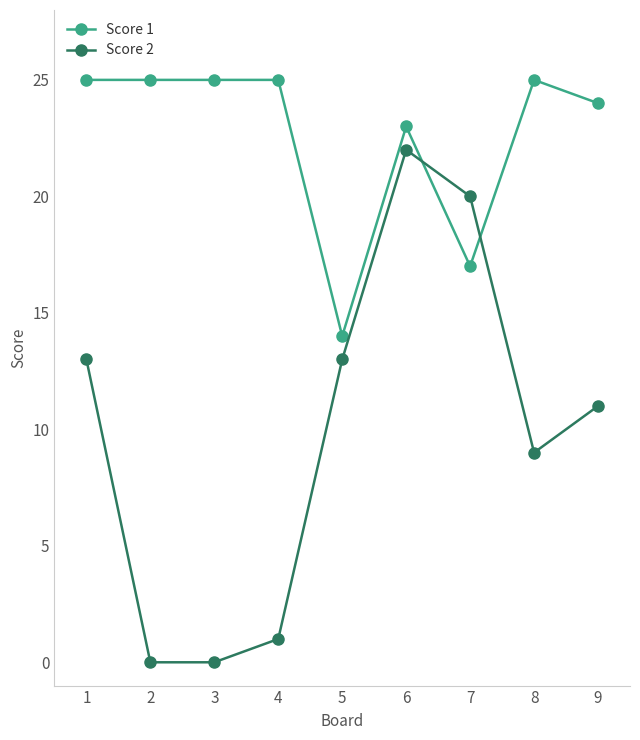

What are all the series names shown in the legend?

Score 1, Score 2